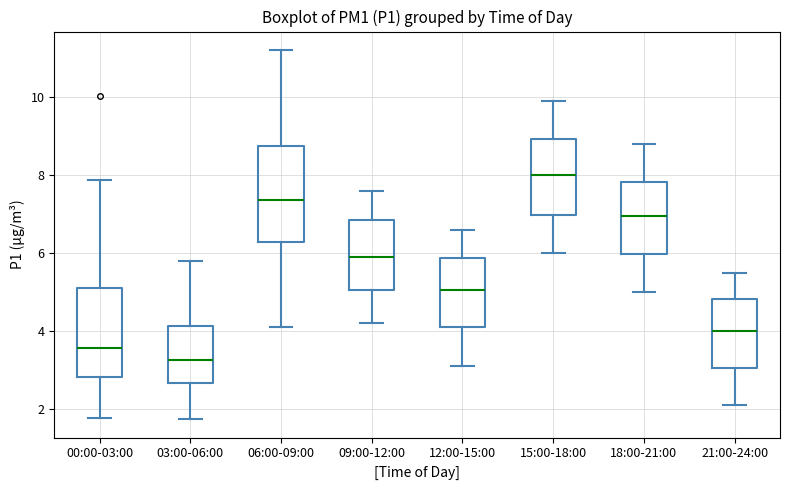

Reading left to right, transcribe this box plot: for each box, give where its median line is, the range the box spans, and where its two whiskers end, as read against the y-axis. The values are not printed on the chart, so give them approximately, as read against the axis.

00:00-03:00: median 3.6, box 2.8 to 5.2, whiskers 1.8 to 7.8
03:00-06:00: median 3.2, box 2.6 to 4.2, whiskers 1.8 to 5.8
06:00-09:00: median 7.4, box 6.2 to 8.8, whiskers 4.2 to 11.2
09:00-12:00: median 6.0, box 5.0 to 6.8, whiskers 4.2 to 7.6
12:00-15:00: median 5.0, box 4.2 to 5.8, whiskers 3.2 to 6.6
15:00-18:00: median 8.0, box 7.0 to 9.0, whiskers 6.0 to 10.0
18:00-21:00: median 7.0, box 6.0 to 7.8, whiskers 5.0 to 8.8
21:00-24:00: median 4.0, box 3.0 to 4.8, whiskers 2.2 to 5.6